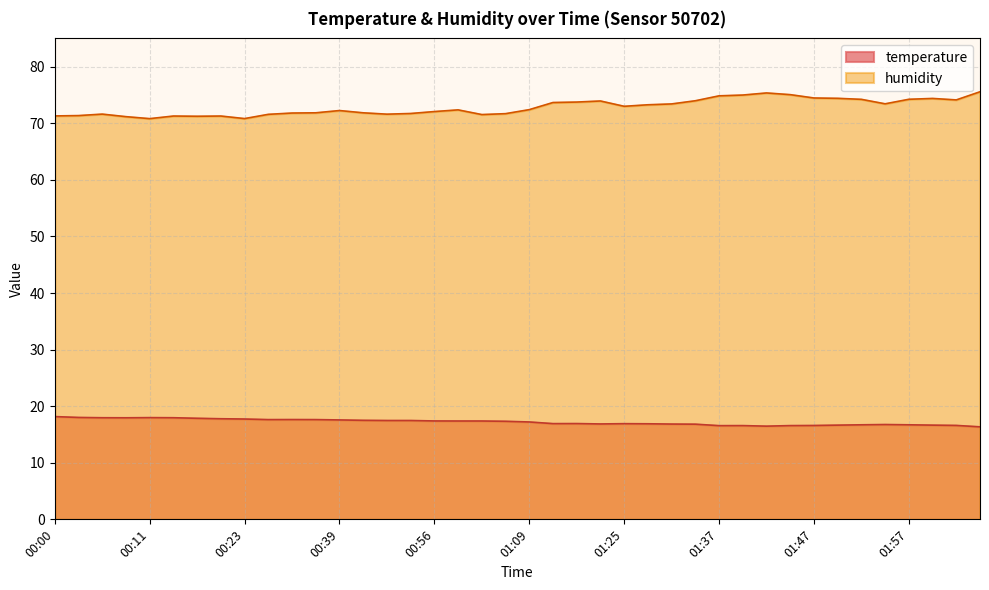

Reading left to right, extract all data points from this chart.

temperature: 00:00=18.2	00:03=18.0	00:05=18.0	00:08=17.9	00:11=18.0	00:13=18.0	00:16=17.9	00:21=17.8	00:23=17.7	00:31=17.6	00:34=17.6	00:36=17.6	00:39=17.6	00:42=17.5	00:44=17.5	00:47=17.5	00:56=17.4	00:58=17.4	01:01=17.4	01:03=17.3	01:09=17.2	01:17=16.9	01:19=16.9	01:22=16.9	01:25=16.9	01:27=16.9	01:30=16.8	01:32=16.8	01:37=16.6	01:40=16.6	01:42=16.5	01:45=16.6	01:47=16.6	01:49=16.6	01:52=16.7	01:54=16.8	01:57=16.7	02:02=16.6	02:05=16.6	02:08=16.4
humidity: 00:00=71.3	00:03=71.4	00:05=71.6	00:08=71.2	00:11=70.8	00:13=71.3	00:16=71.2	00:21=71.3	00:23=70.8	00:31=71.6	00:34=71.8	00:36=71.8	00:39=72.2	00:42=71.8	00:44=71.6	00:47=71.7	00:56=72.1	00:58=72.4	01:01=71.5	01:03=71.7	01:09=72.4	01:17=73.7	01:19=73.8	01:22=73.9	01:25=73.0	01:27=73.3	01:30=73.4	01:32=74.0	01:37=74.8	01:40=75.0	01:42=75.4	01:45=75.1	01:47=74.5	01:49=74.4	01:52=74.2	01:54=73.4	01:57=74.2	02:02=74.4	02:05=74.1	02:08=75.6